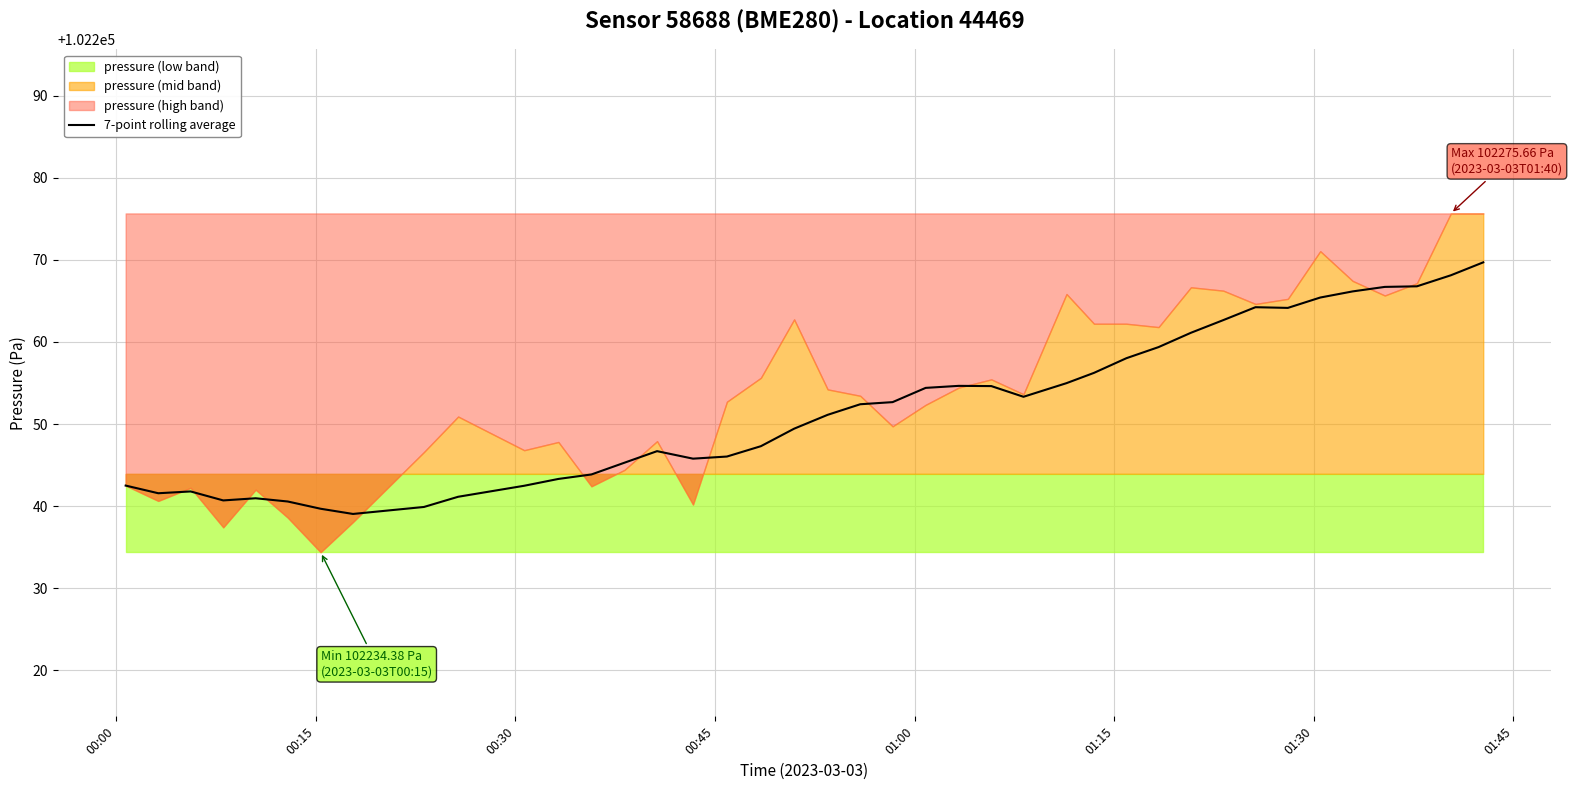

How many values are below 102252?

20